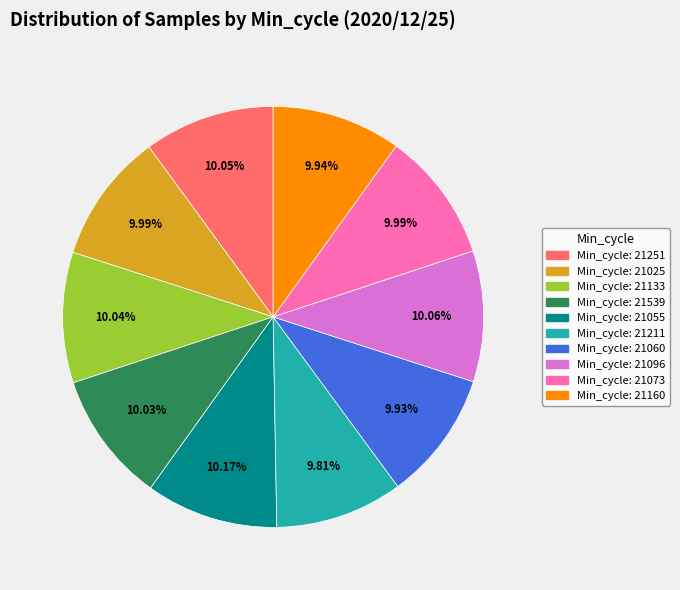

Does any single category account for the majority?

No